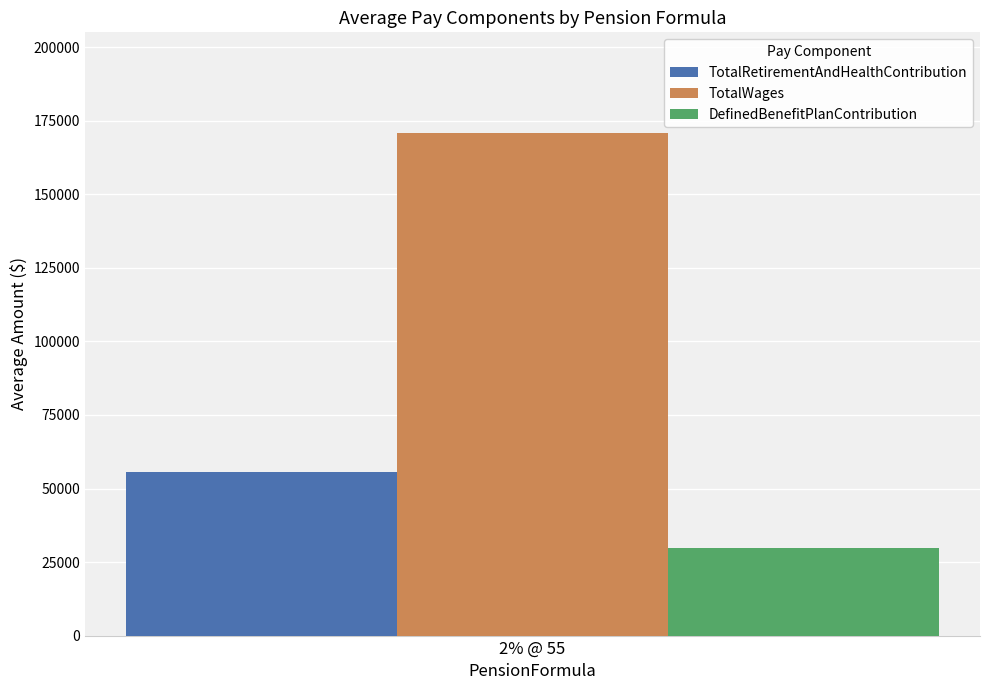

The value of TotalRetirementAndHealthContribution at 2% @ 55 is 55562.2. True or false?

True